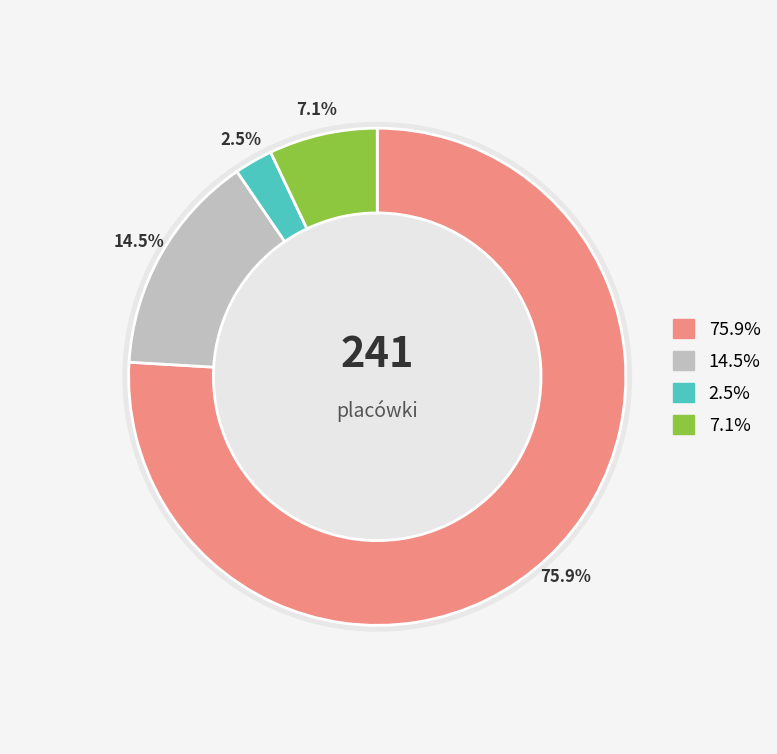

Approximately how many times larger is the value at Specjalistyczne compared to W połączonych formach?

2.1